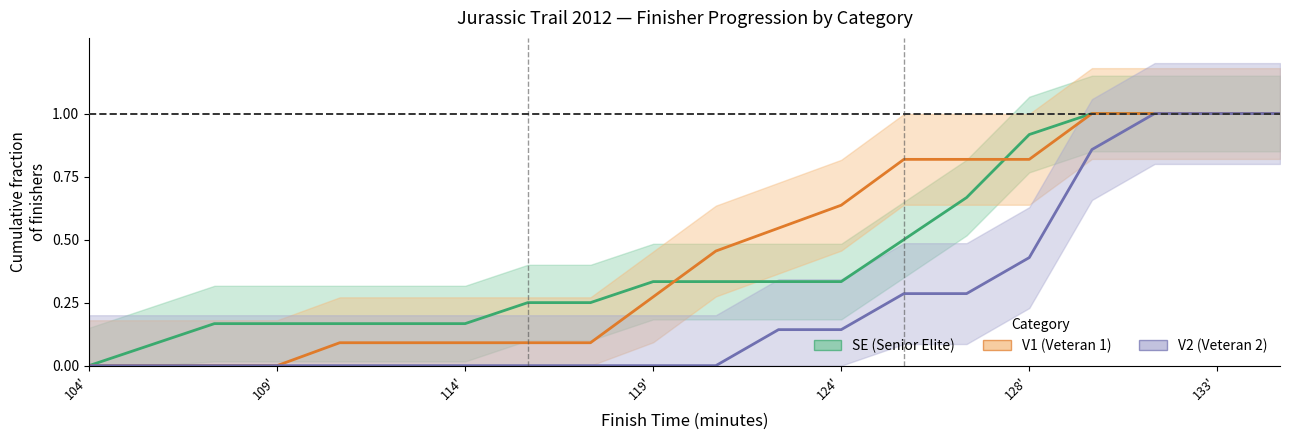

Does the chart have visible grid lines?

No